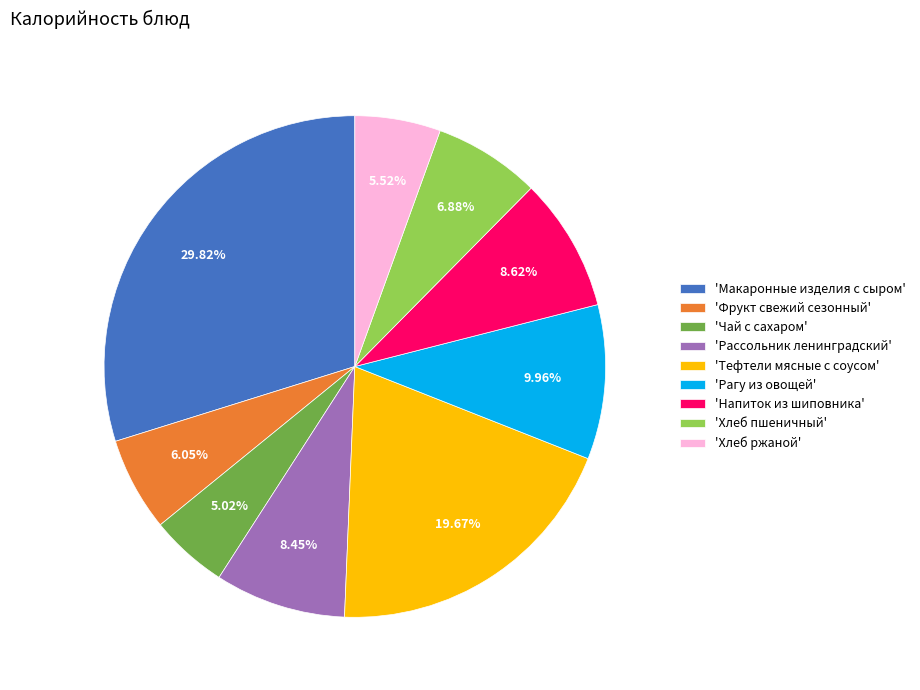

Do 'Напиток из шиповника' and 'Рассольник ленинградский' together represent more than half of the pie?

No